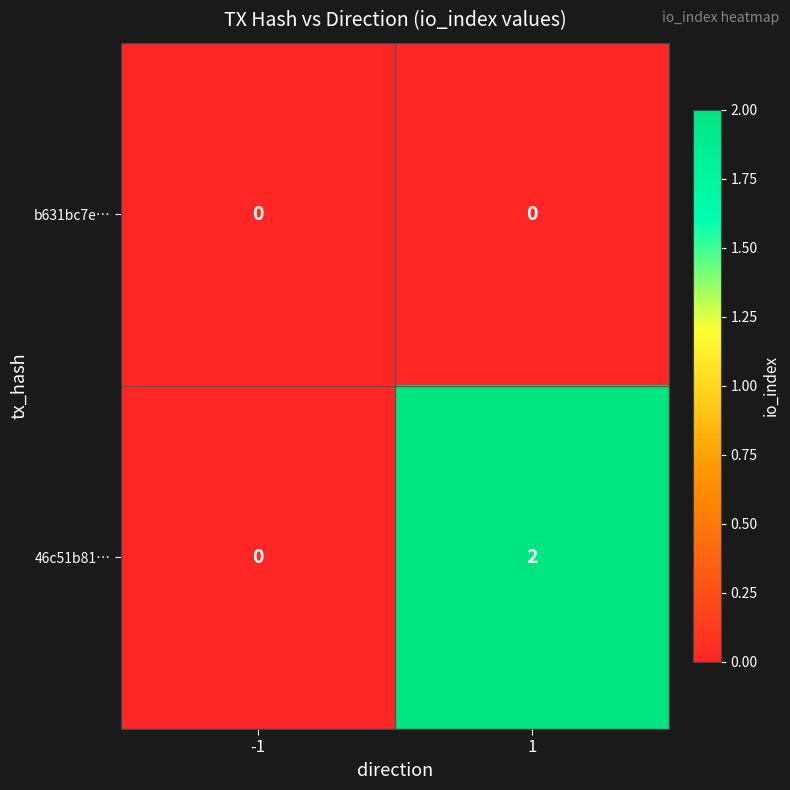

At 1, list the series in order from smallest to largest.

b631bc7e…, 46c51b81…